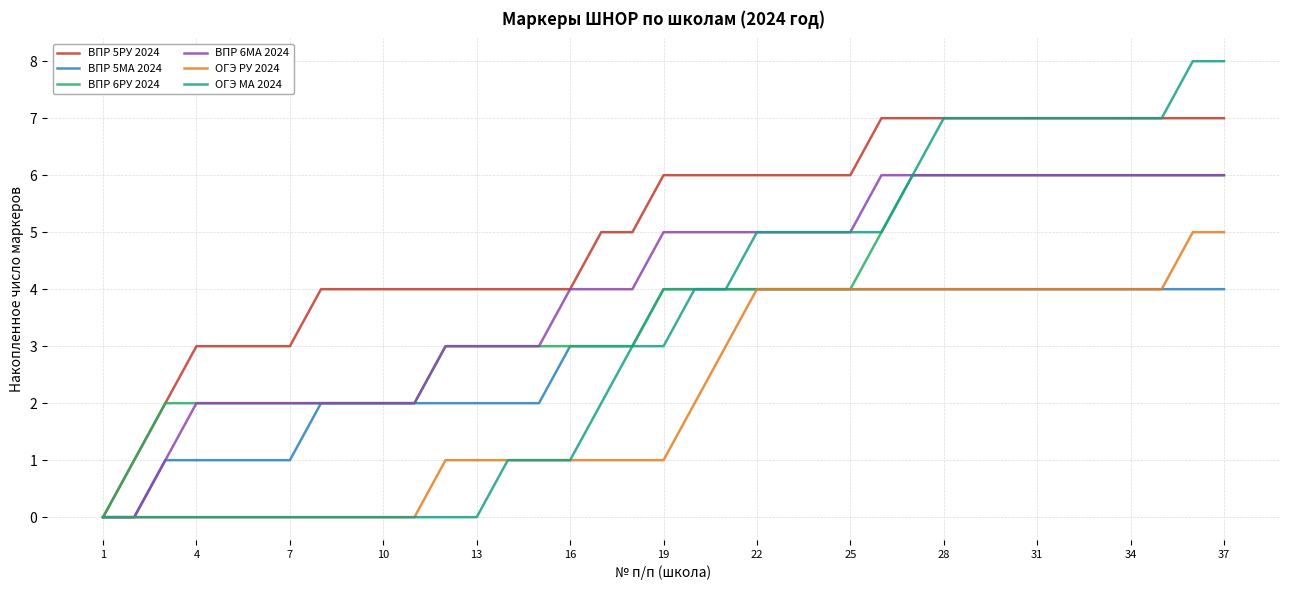

Which series has the largest total across all categories?

ВПР 5РУ 2024